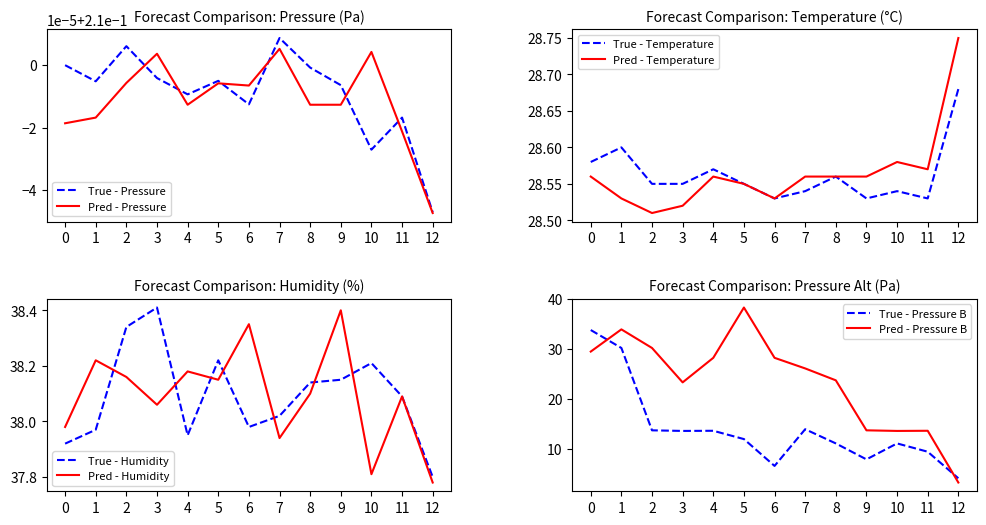

The value of True - Temperature at 8 is 41.9. True or false?

False